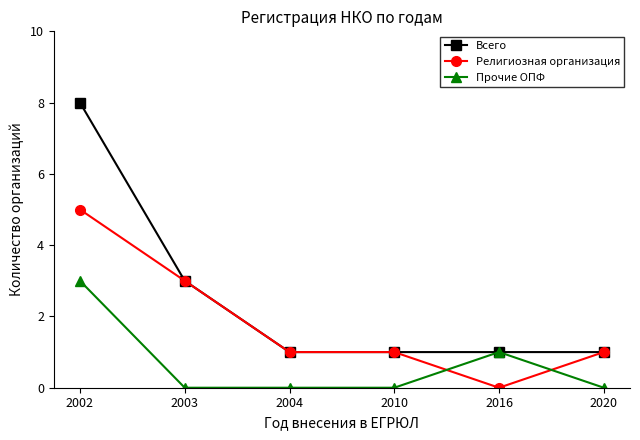

Which category has the lowest value in the Религиозная организация series?

2016